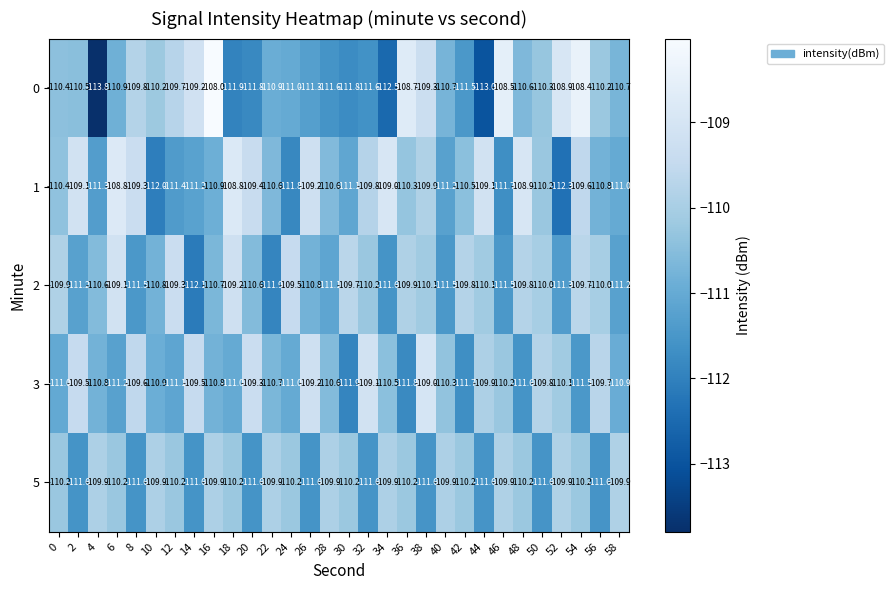

What is the spread (max minus min) of values at 22?

2.0